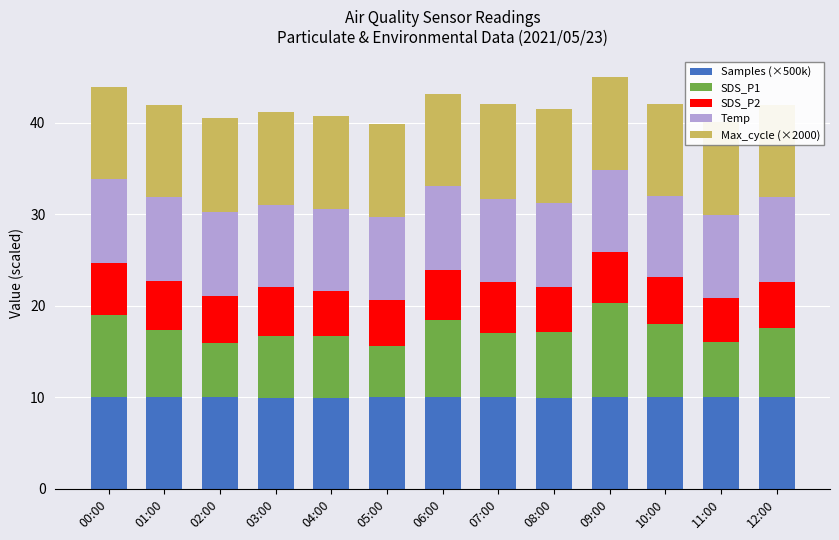

At which category does the chart reach its minimum across all series?

11:00